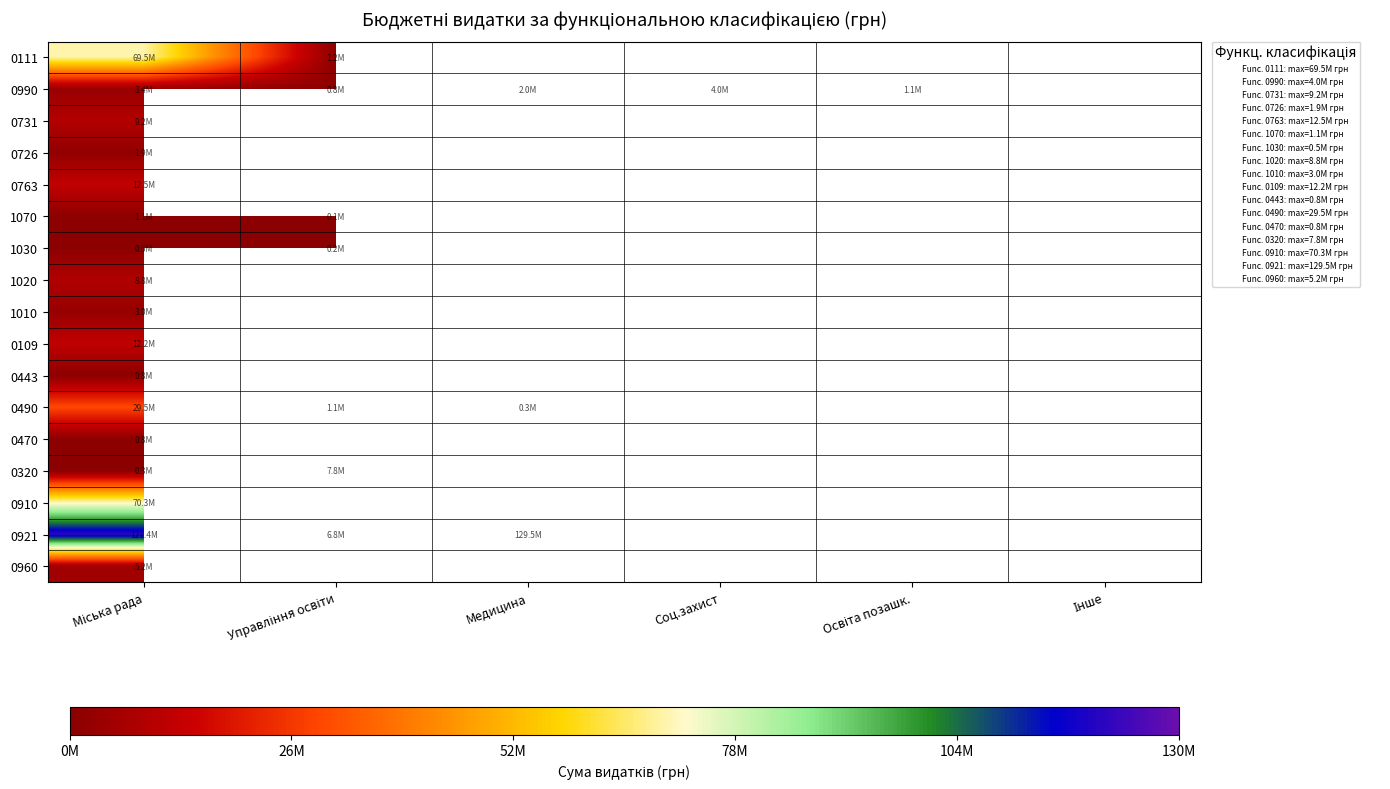

Which series has the largest range (max minus min)?

0921